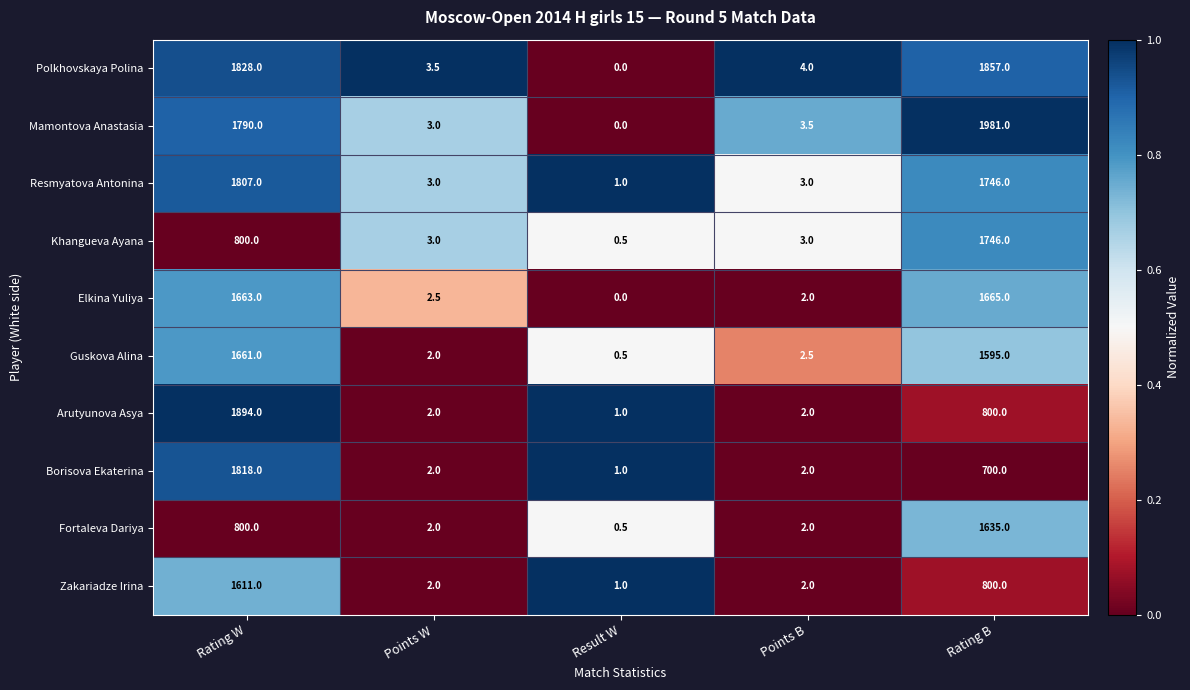

What is the difference between the highest and lowest values at Rating W?

1094.0